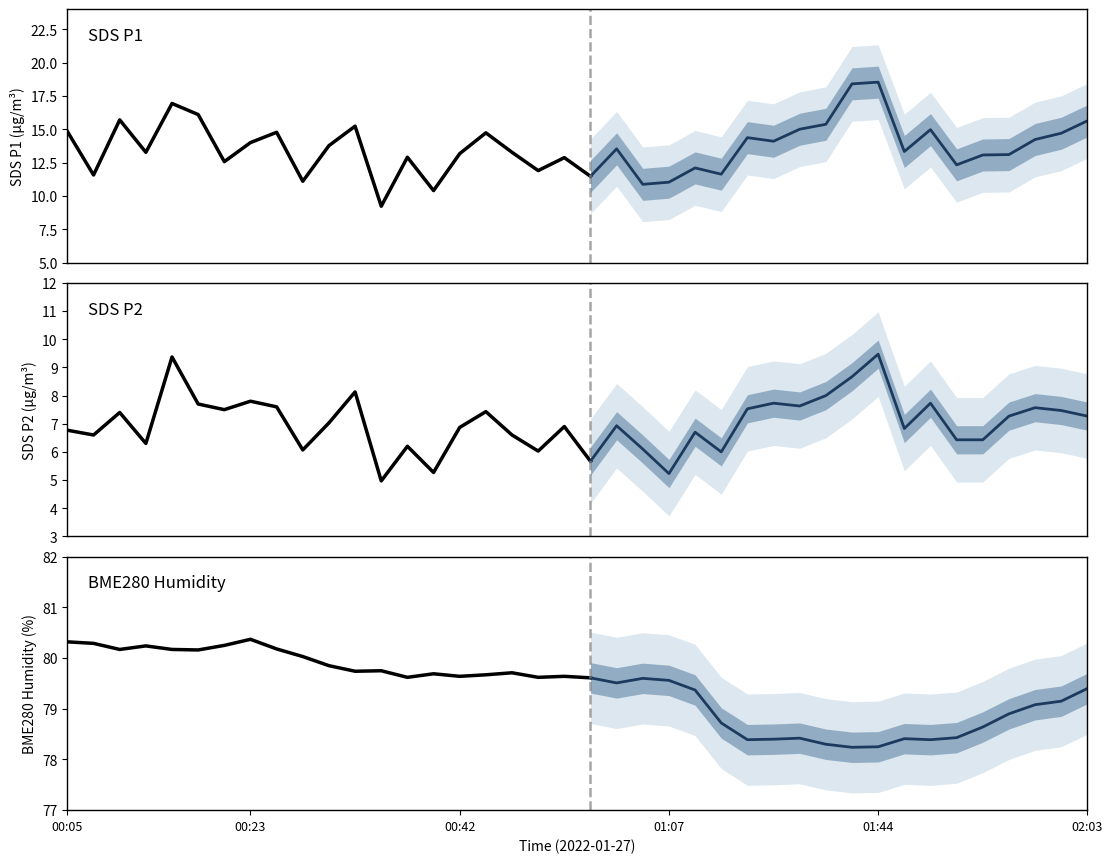

The SDS_P2 series shows 6.1 at 2022/01/27 01:03:05. True or false?

True